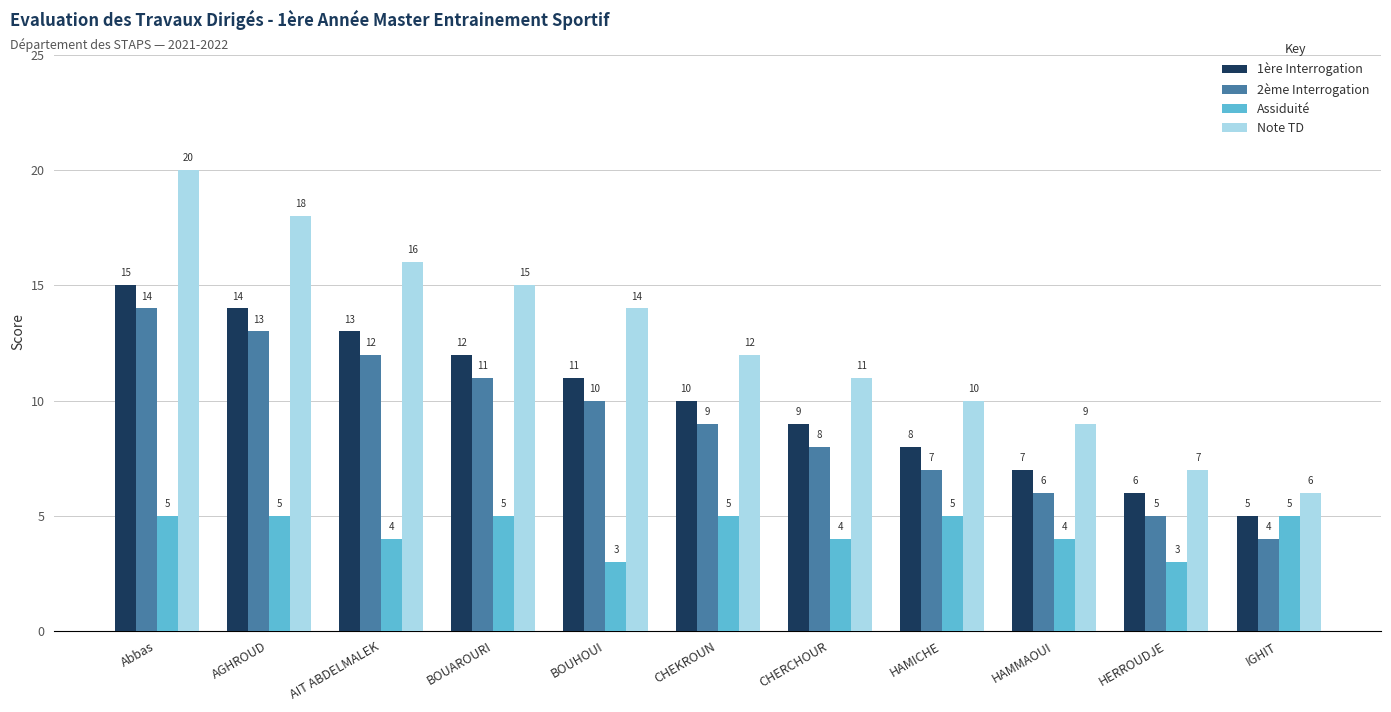

Reading left to right, extract all data points from this chart.

1ère Interrogation: 15	14	13	12	11	10	9	8	7	6	5
2ème Interrogation: 14	13	12	11	10	9	8	7	6	5	4
Assiduité: 5	5	4	5	3	5	4	5	4	3	5
Note TD: 20	18	16	15	14	12	11	10	9	7	6